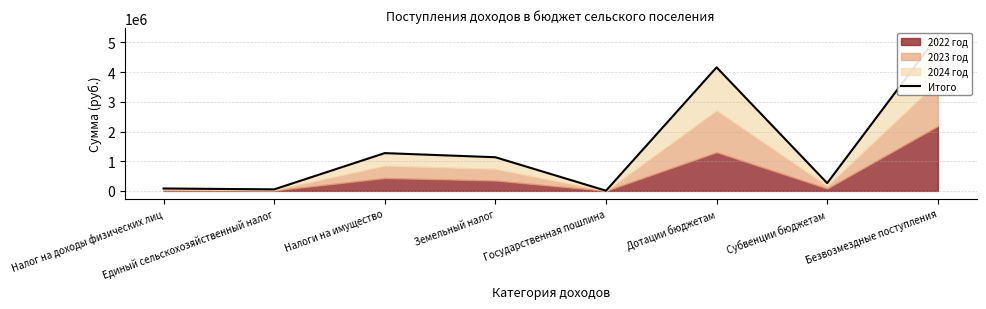

What is the minimum value shown in the chart?

7000